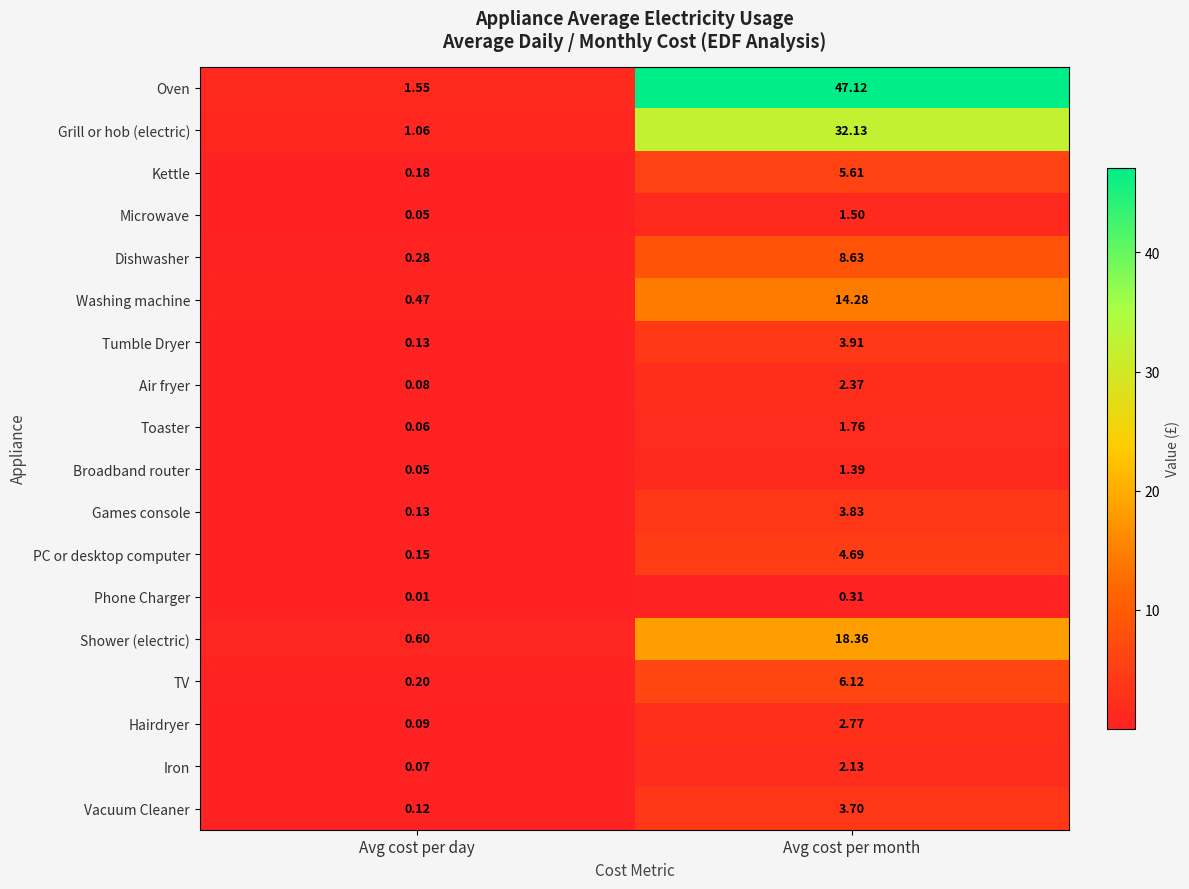

At which category is the sum across all series the highest?

Avg cost per month